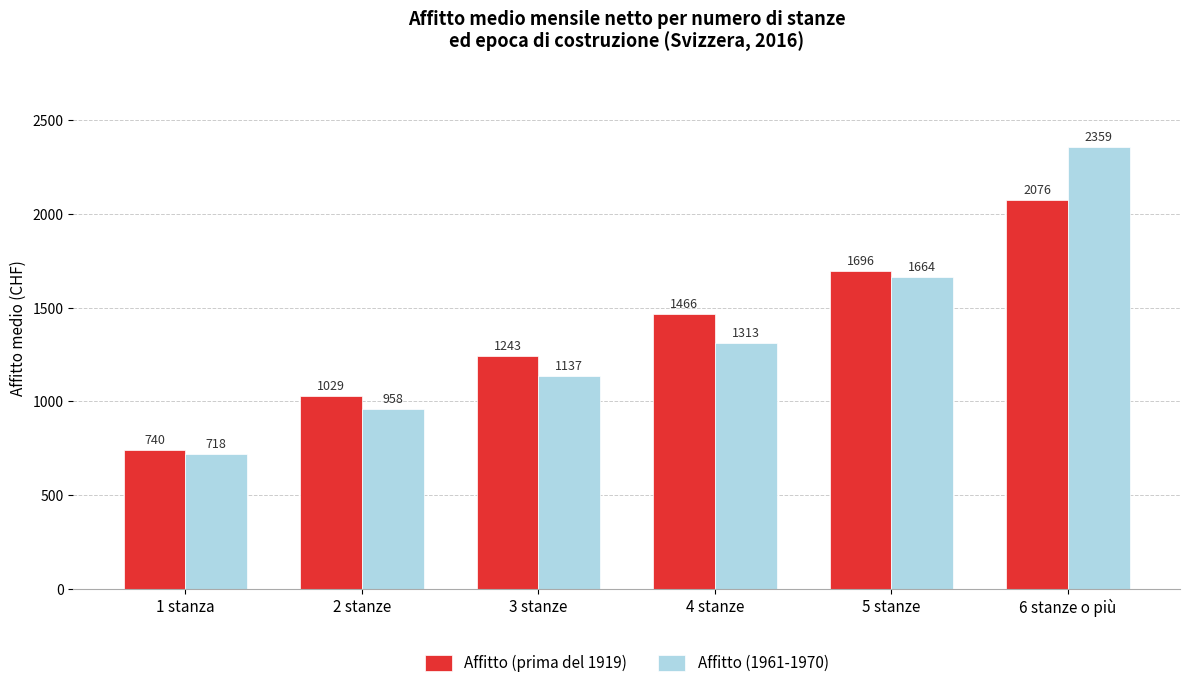

Where is Affitto (prima del 1919) nearest to the value 1408?

4 stanze